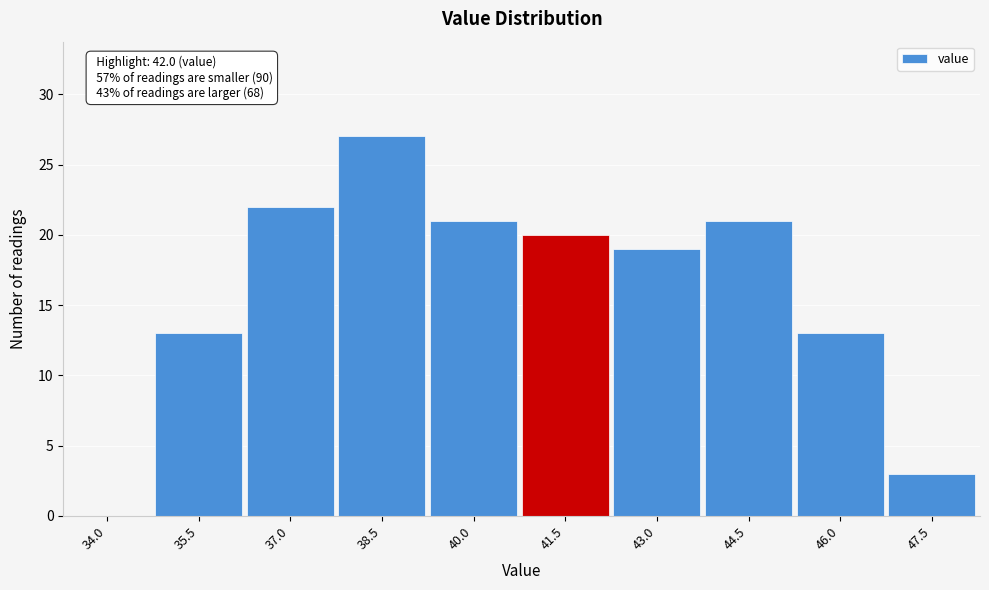

Reading left to right, list all the values displayed in this chart.

34.0=0	35.5=13	37.0=22	38.5=27	40.0=21	41.5=20	43.0=19	44.5=21	46.0=13	47.5=3